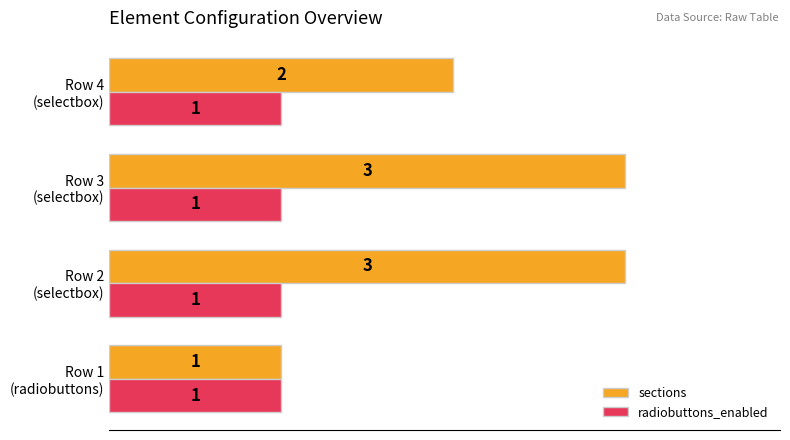

Which series has the widest spread of values?

sections